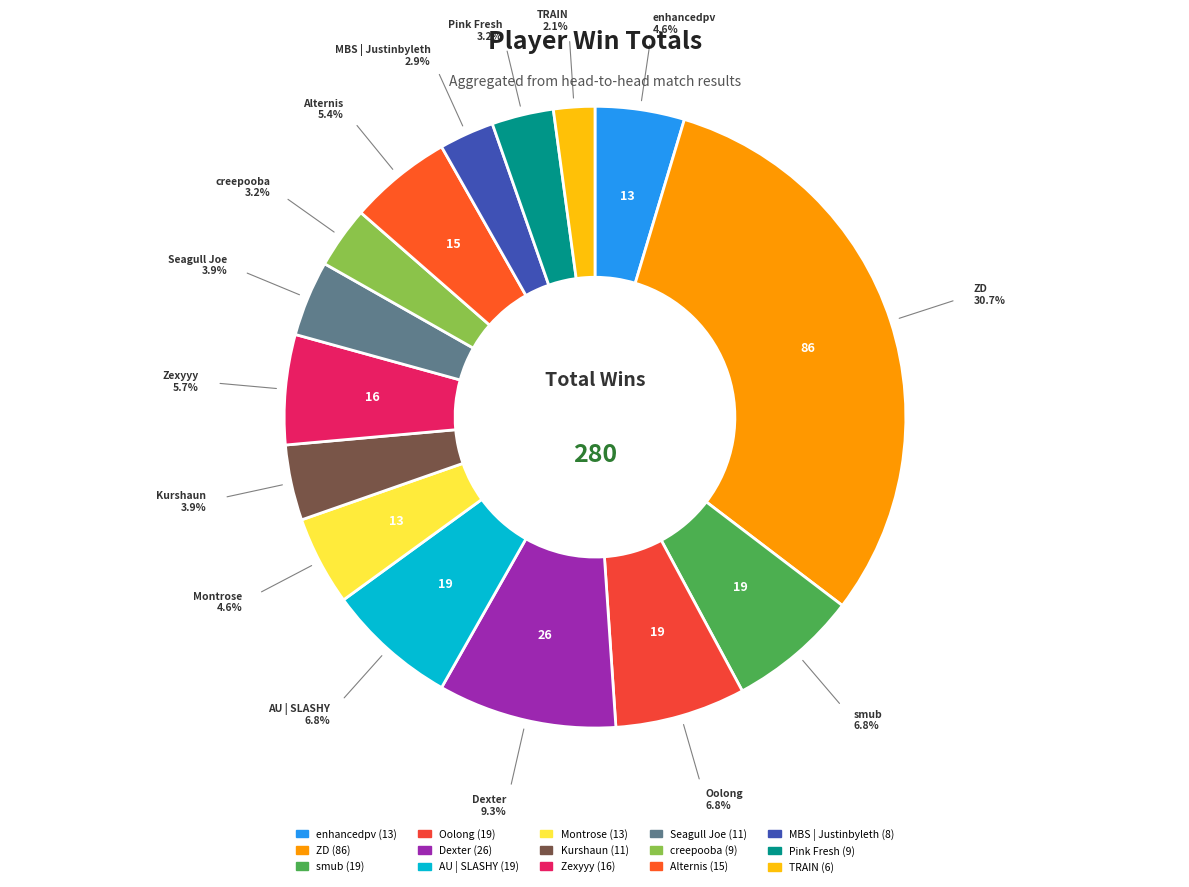

What portion of the pie excludes Pink Fresh?

96.8%